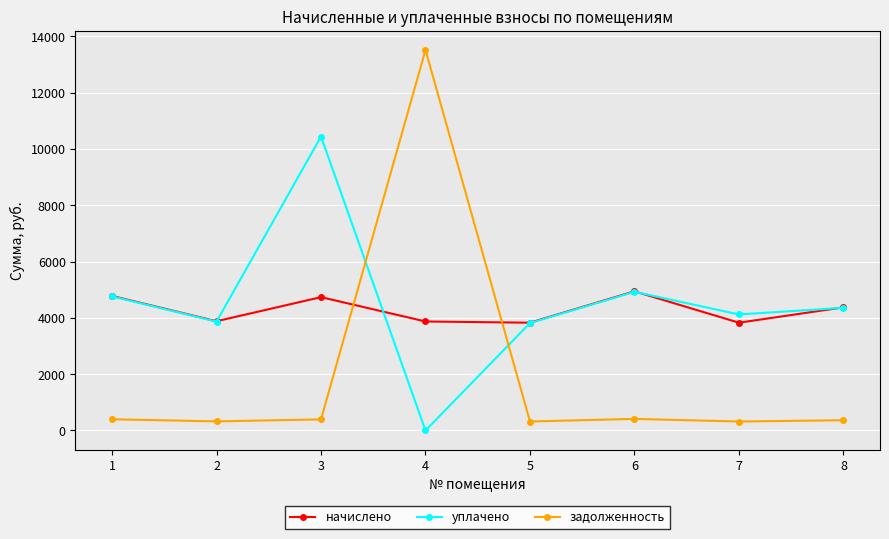

What is the difference between the second highest and minimum values in the задолженность series?

92.8